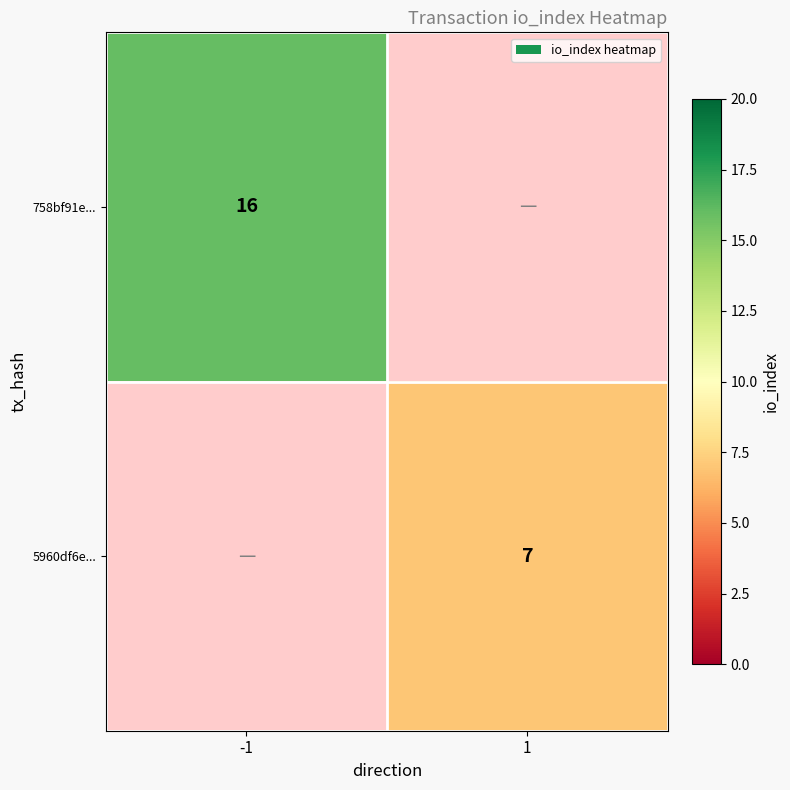

Is the value of 5960df6e... at 1 greater than the value of 758bf91e... at -1?

No